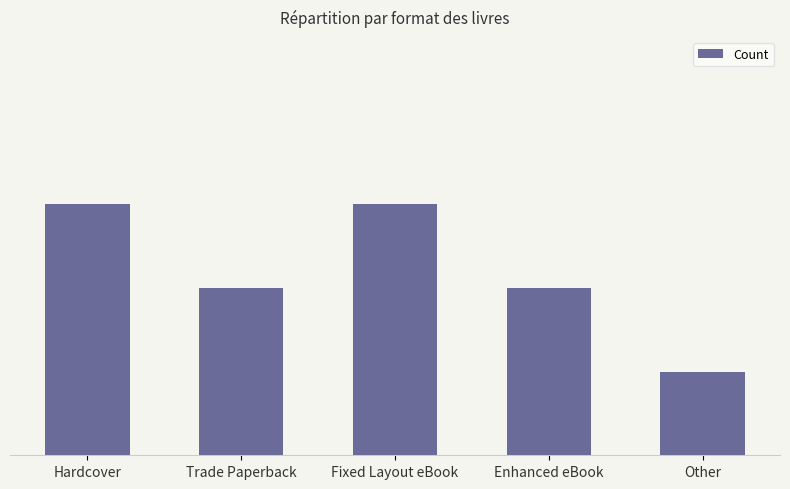

At which label is the value closest to 2?

Trade Paperback